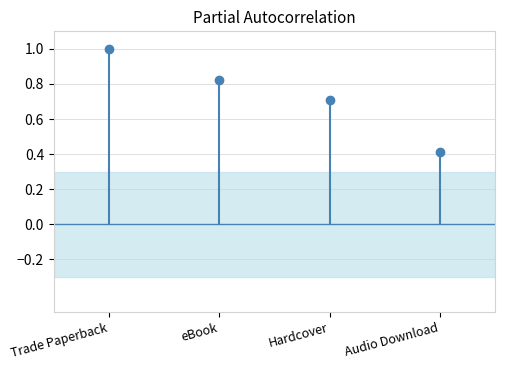

What is the label of the 3rd bar from the left?

Hardcover